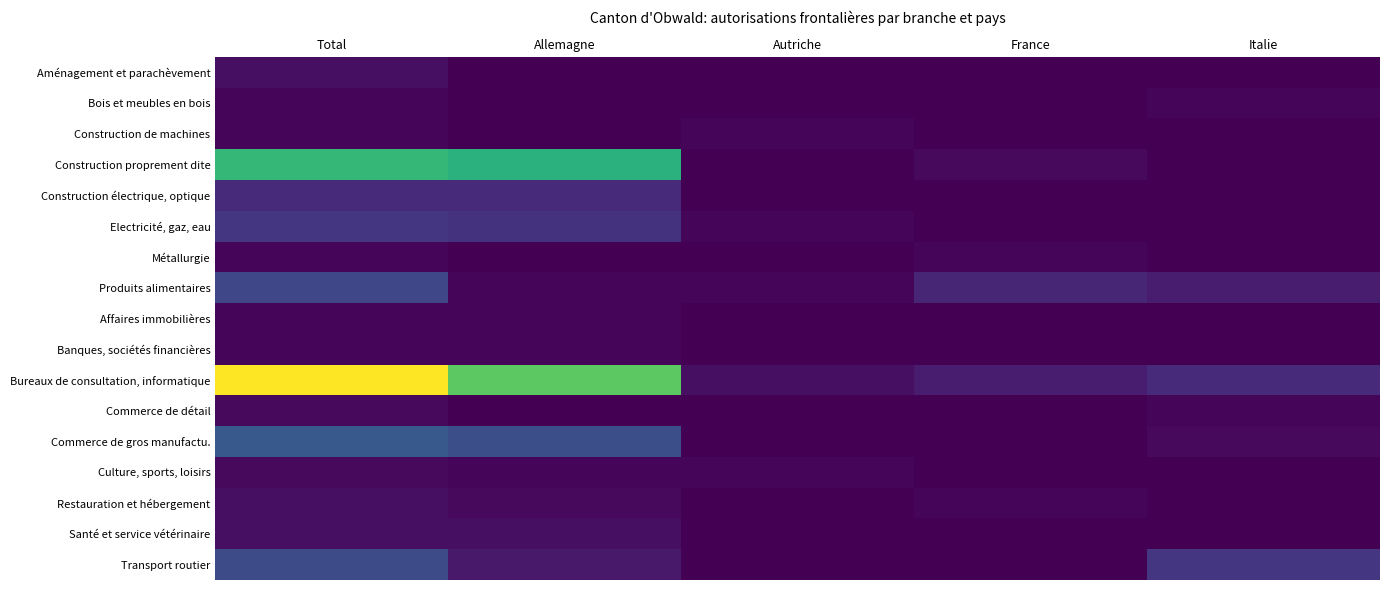

Which category has the lowest value across all series?

Allemagne